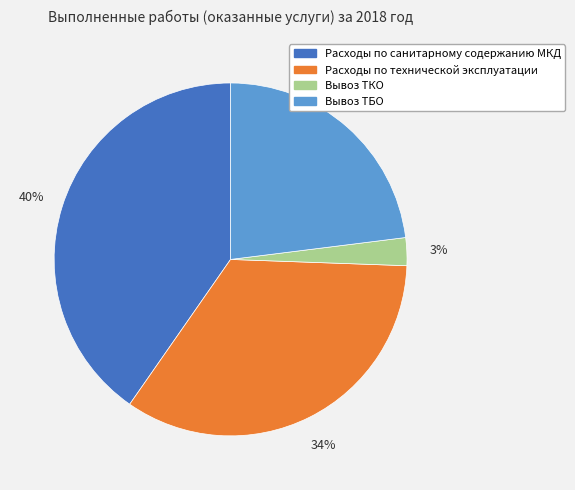

What percentage is the Вывоз ТБО slice, to the nearest percent?

23%